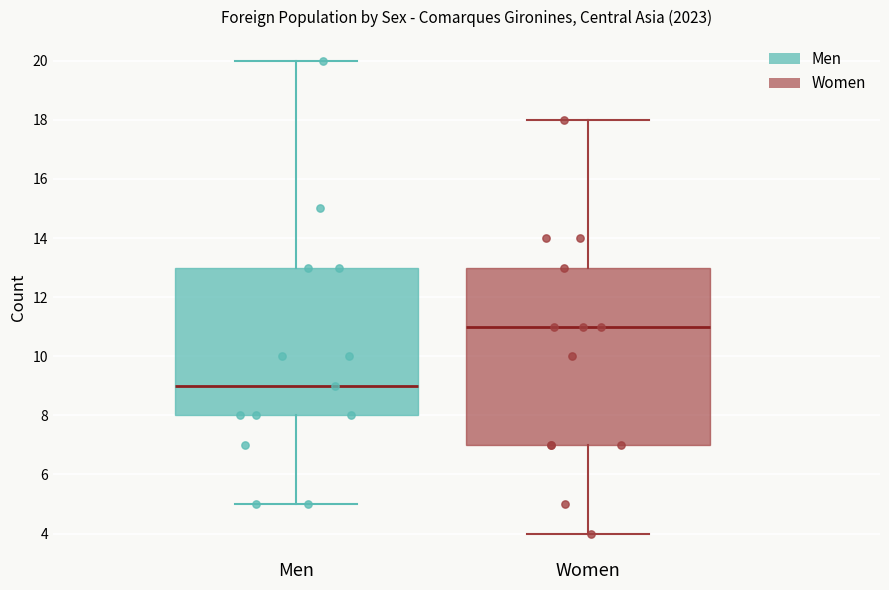

Which box is the tallest, from its lower edge to its upper edge?

Women